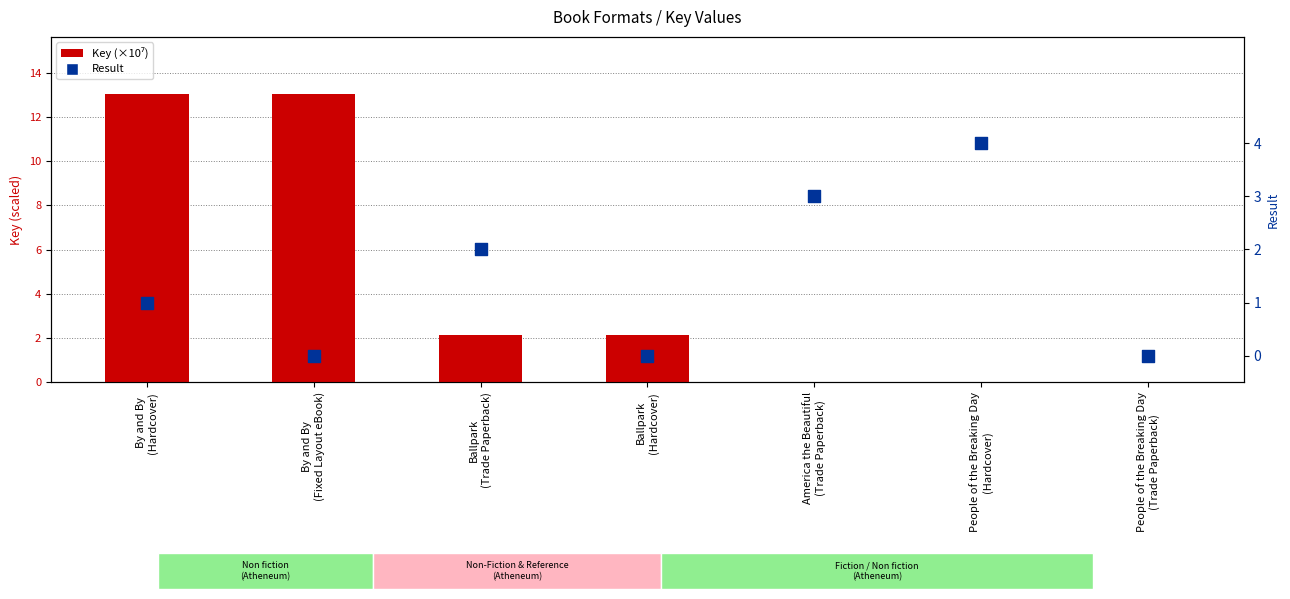

At how many categories does at least one series exceed 5?

2